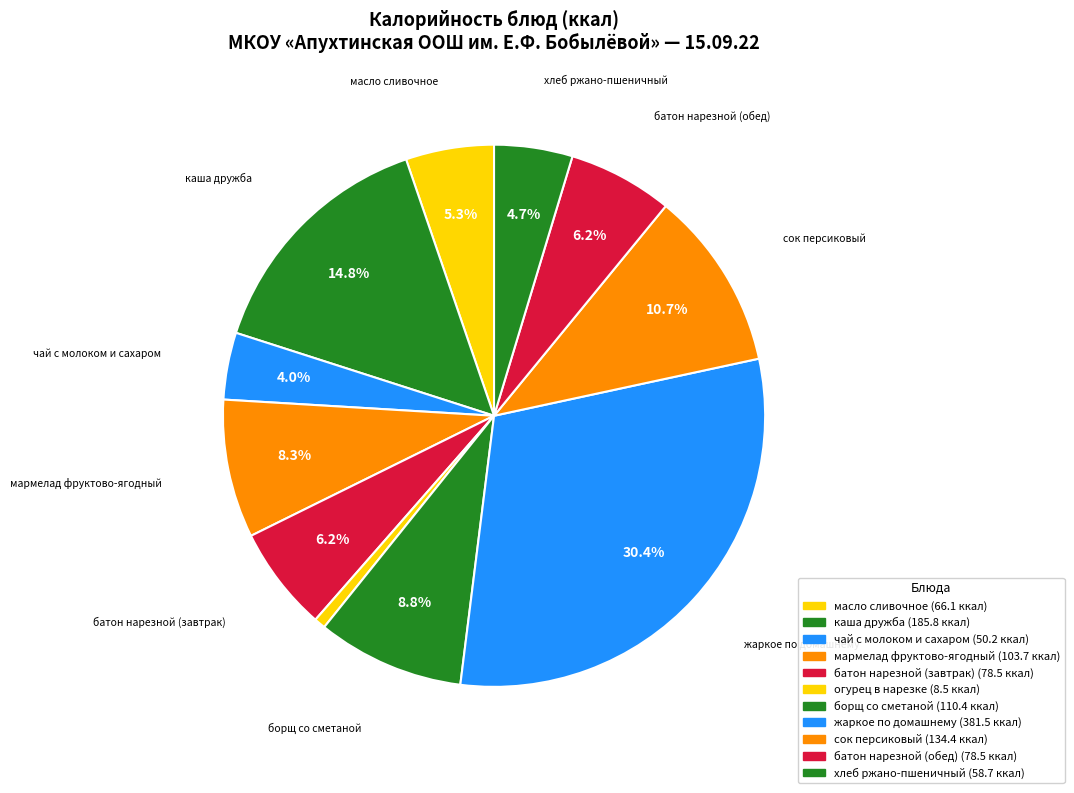

To the nearest percent, what is the average slice percentage?

9%